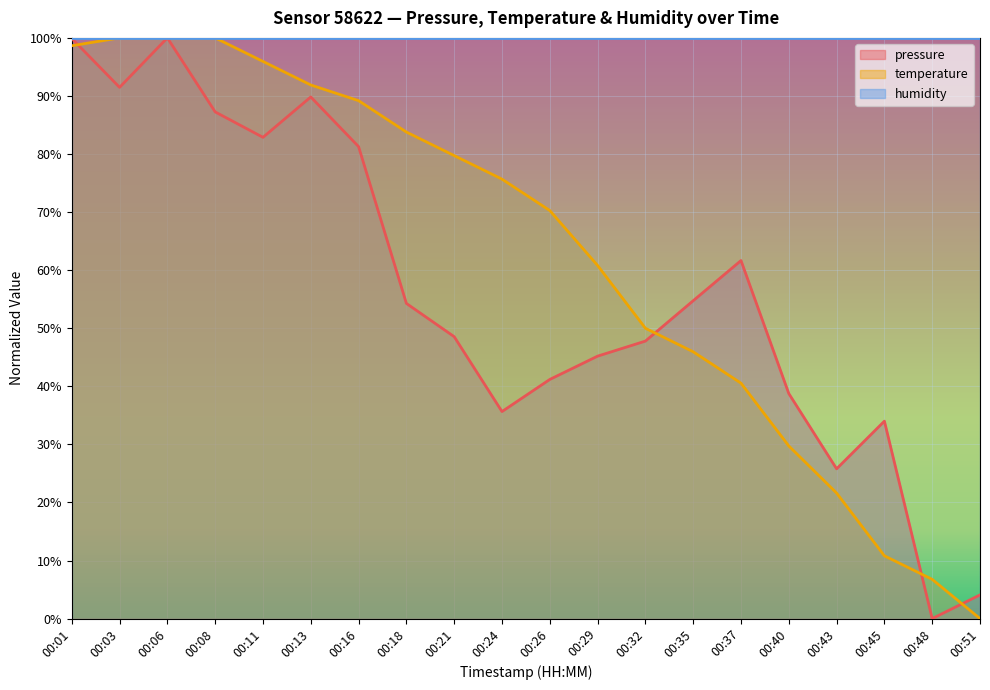

True or false: pressure has more than 1 interior local peaks.

True